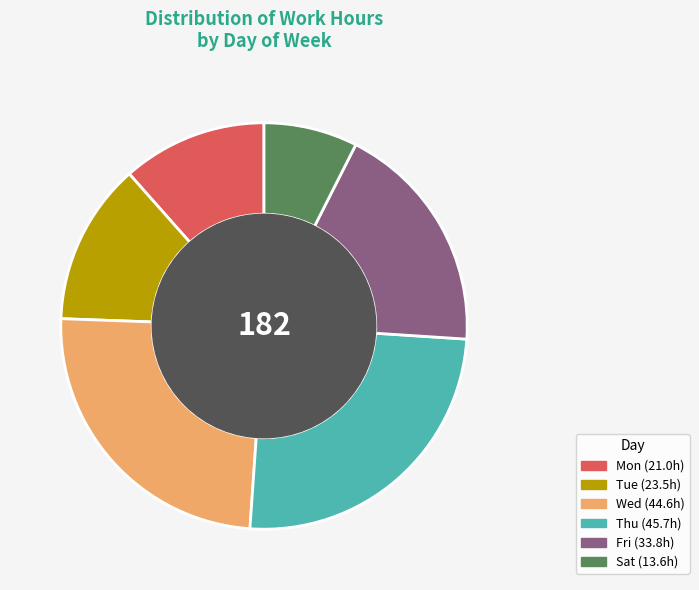

How many segments does this pie chart have?

6